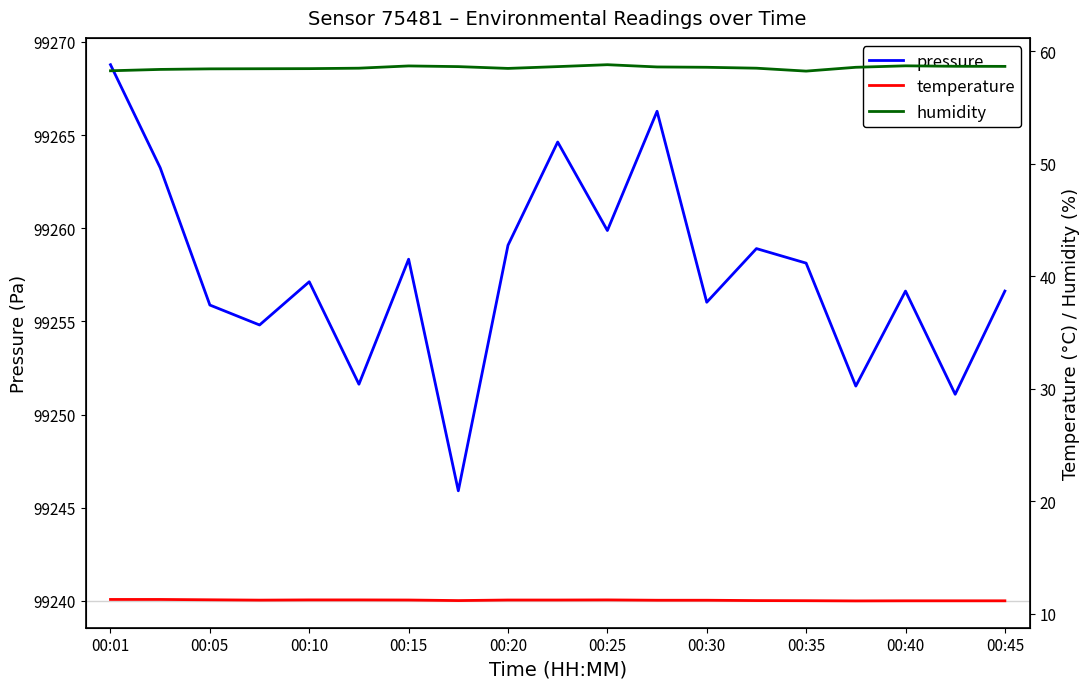

Which series has the widest spread of values?

pressure